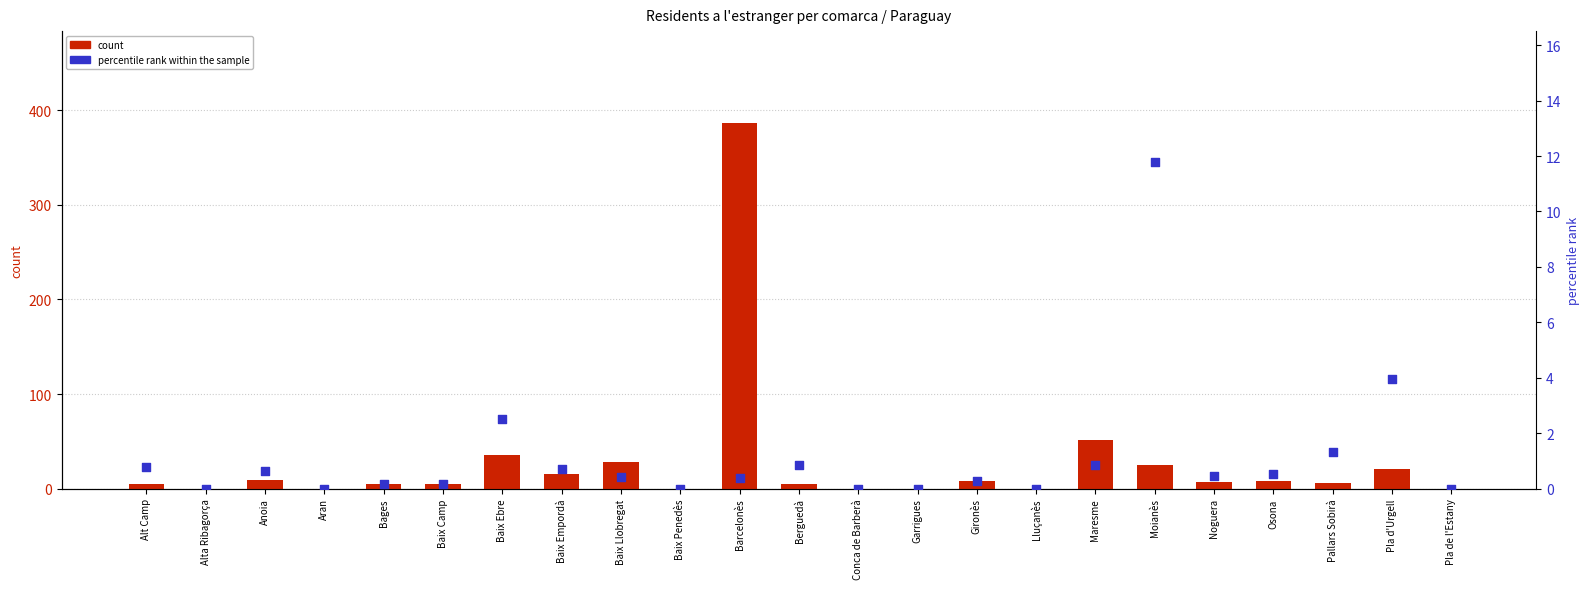

At how many categories does at least one series exceed 34?

3